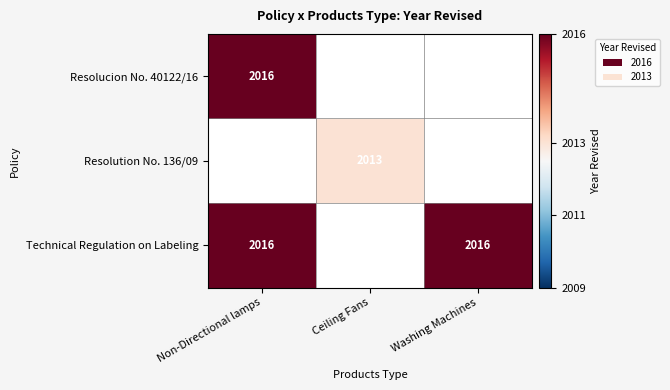

True or false: Technical Regulation on Labeling has a value of 2643 at Non-Directional lamps.

False